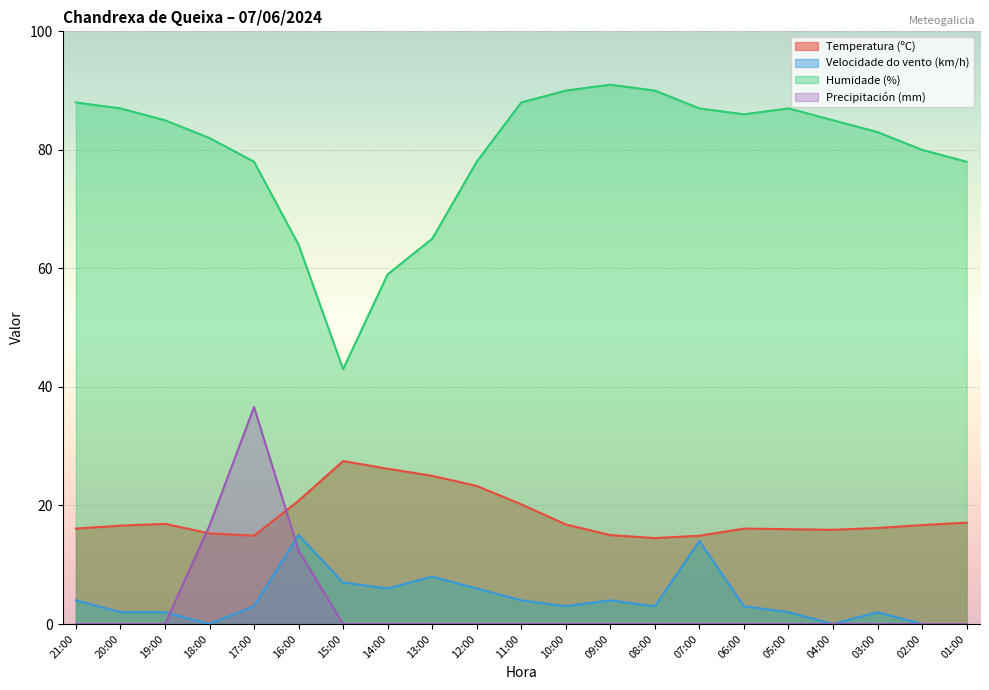

What is the label of the 18th point from the right?

18:00